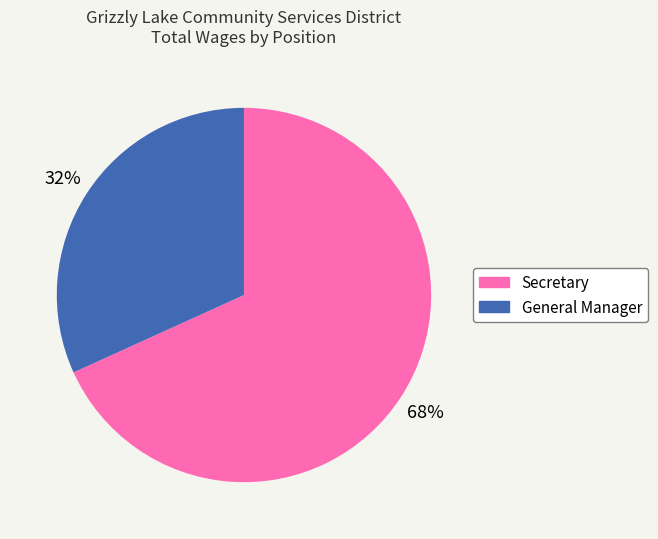

Which has a higher value, General Manager or Secretary?

Secretary